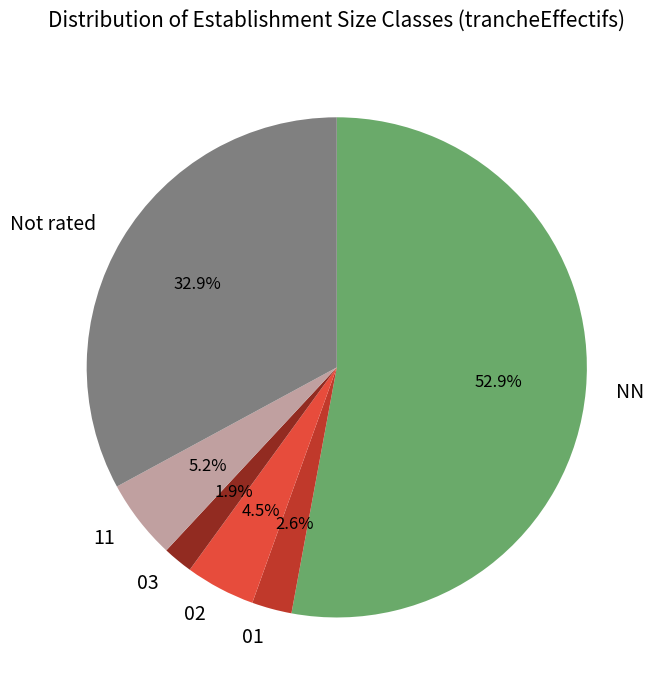

Between NN and 03, which is larger?

NN